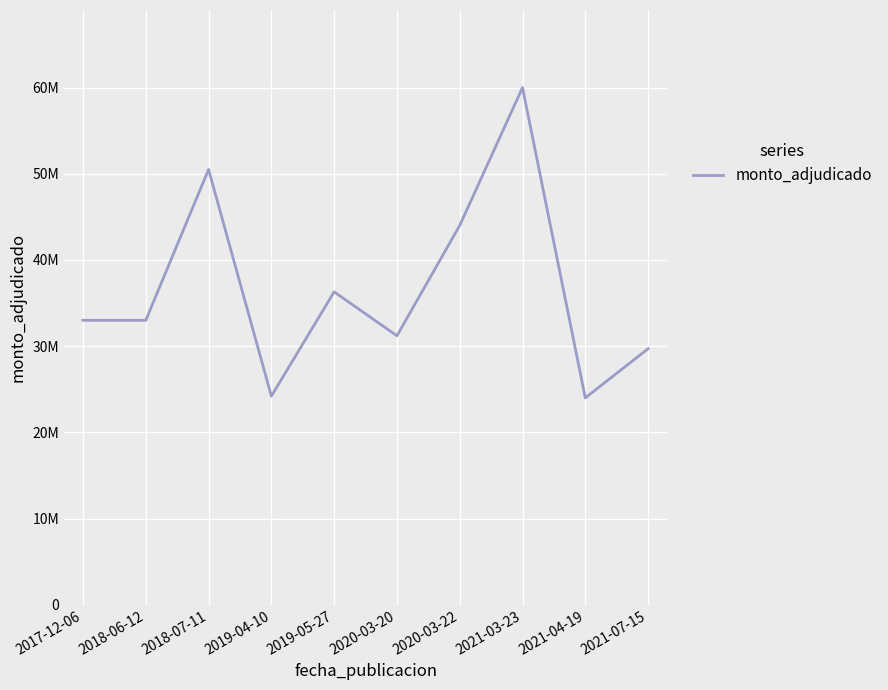

At which label is the value closest to 42000000?

2020-03-22